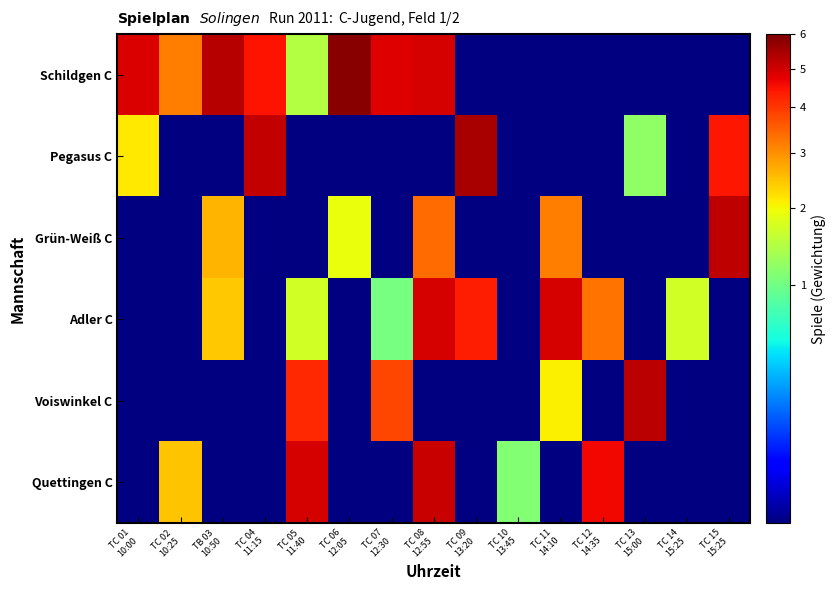

Between TB 03 10:50 and TC 04 11:15, which series saw the biggest shift?

Pegasus C